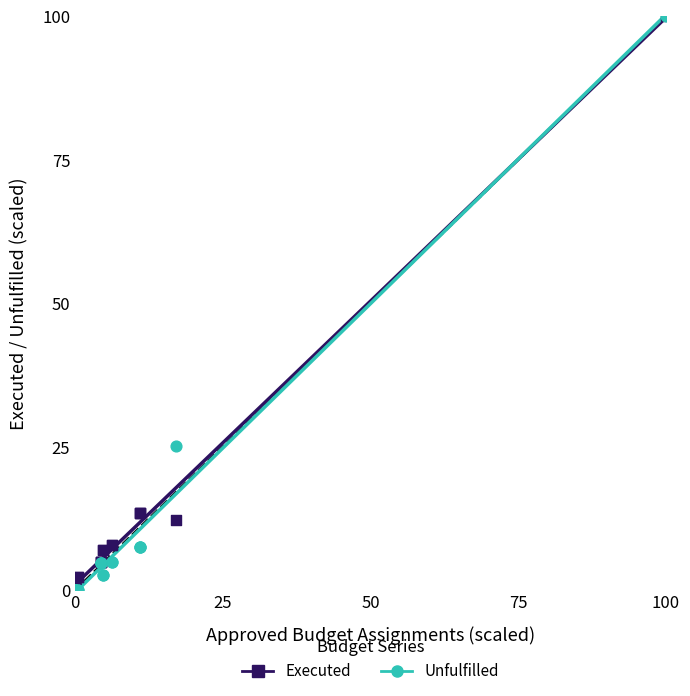

In the Unfulfilled series, what Y value is closest to 50?

25.1